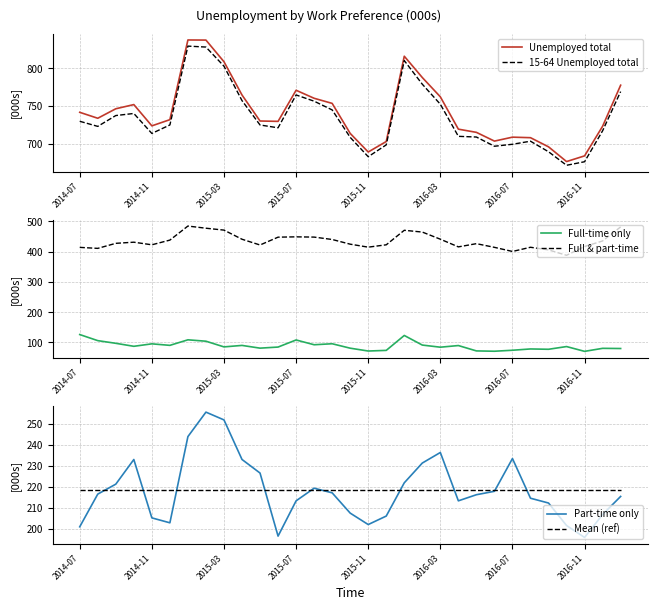

Which series has the largest range (max minus min)?

Unemployed total